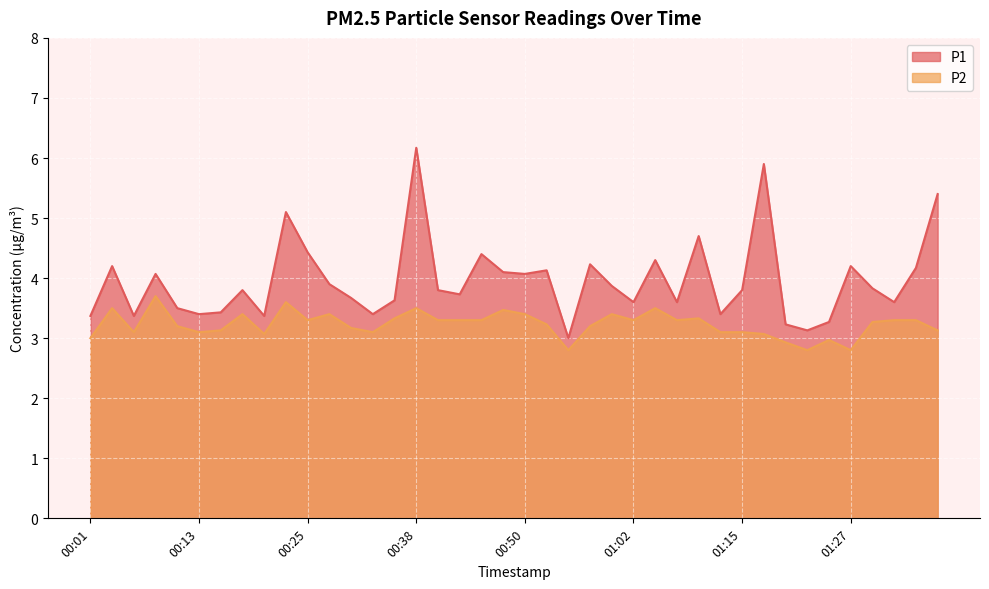

Rank the series at 01:02 from highest to lowest value.

P1, P2